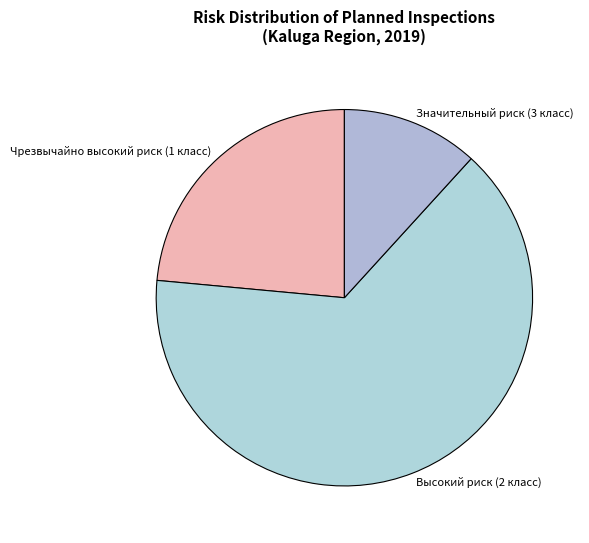

Is the sum of Чрезвычайно высокий риск (1 класс) and Значительный риск (3 класс) greater than half?

No